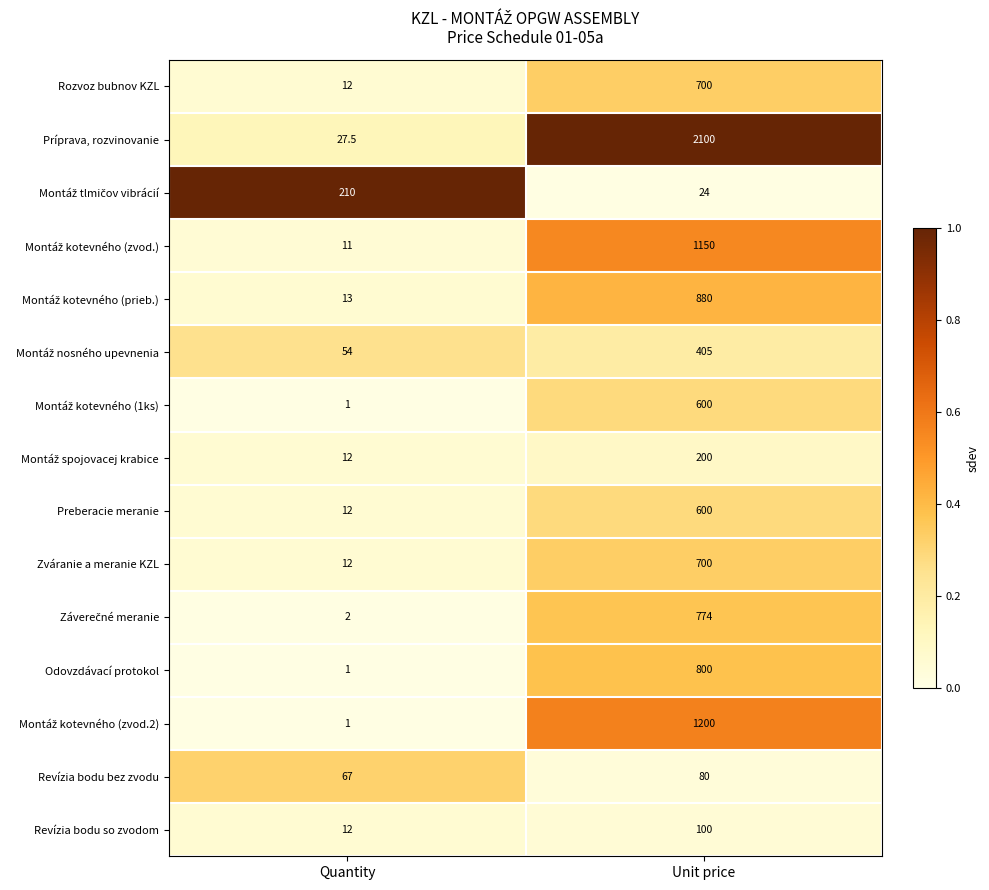

Which label corresponds to the largest value in the chart?

Unit price